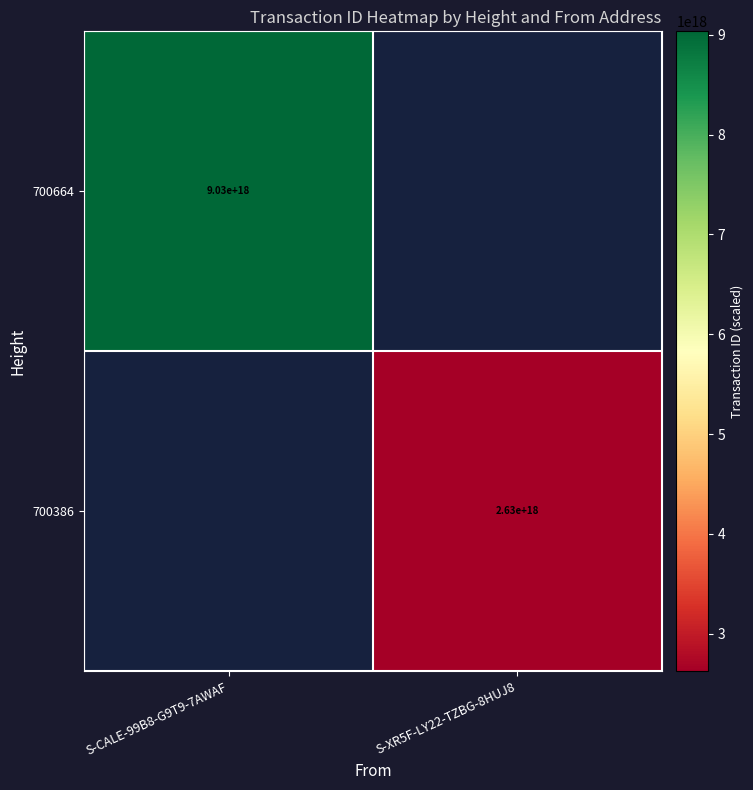

What is the greatest value displayed?

9034662364476582912.0